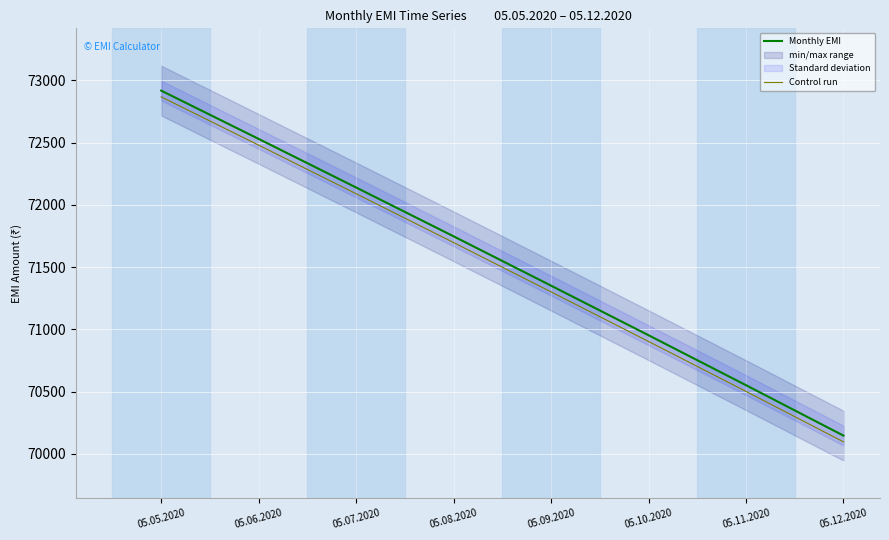

At how many categories does at least one series exceed 70940?

6